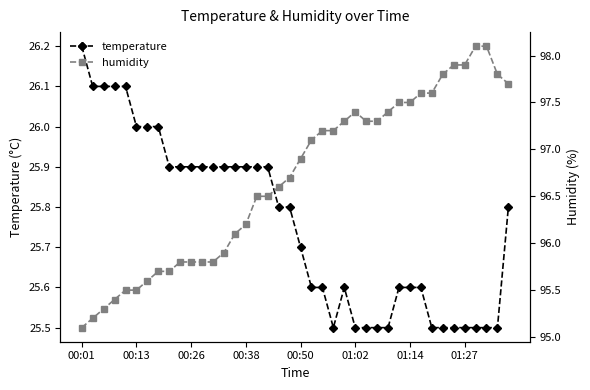

True or false: humidity has more than 0 points higher than both neighbors.

True